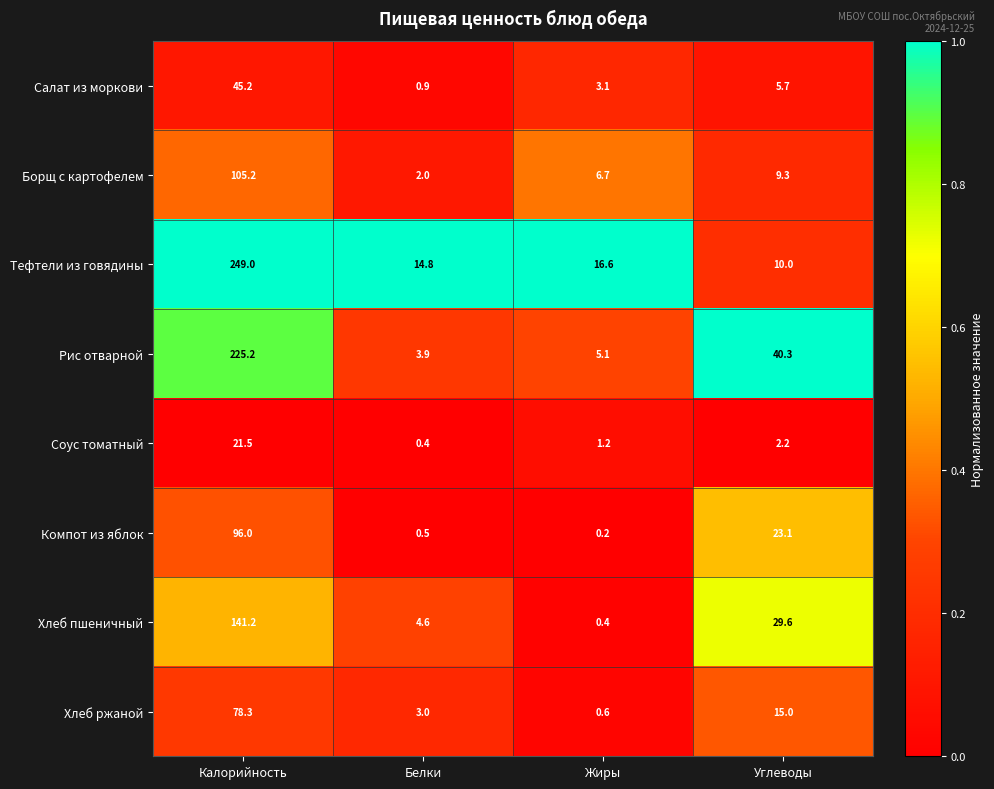

How many distinct data groups are displayed?

8